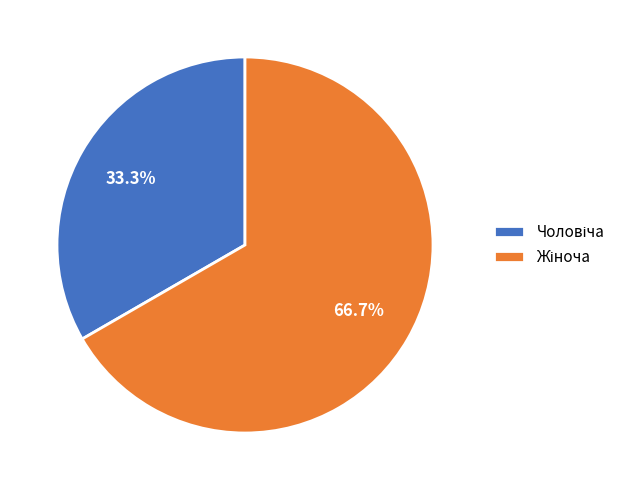

Is there a majority slice in this chart?

Yes